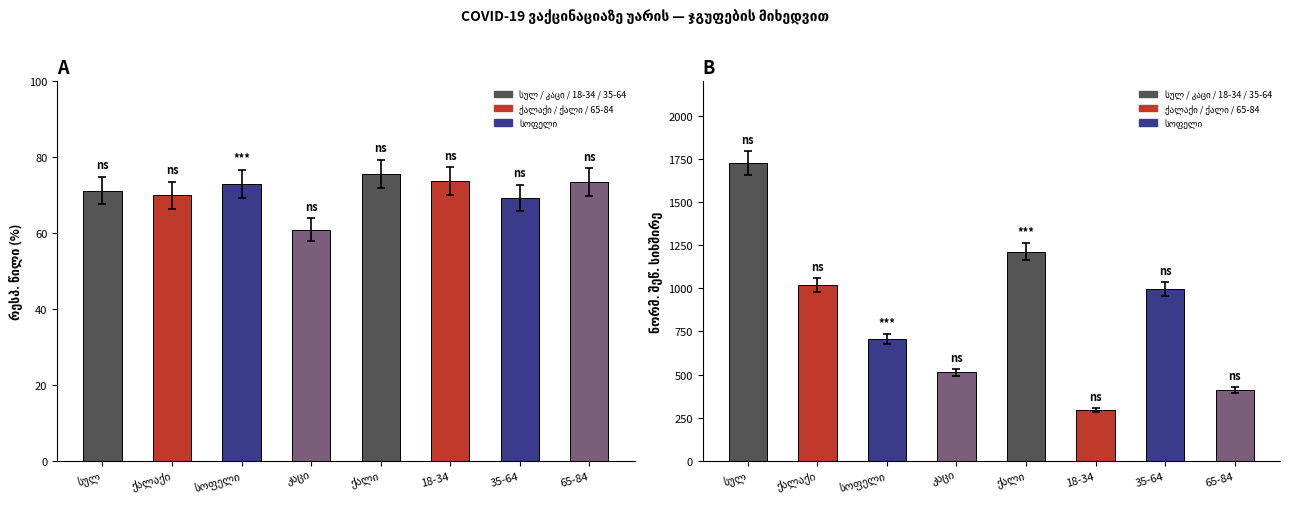

What position from the right is 65-84?

1